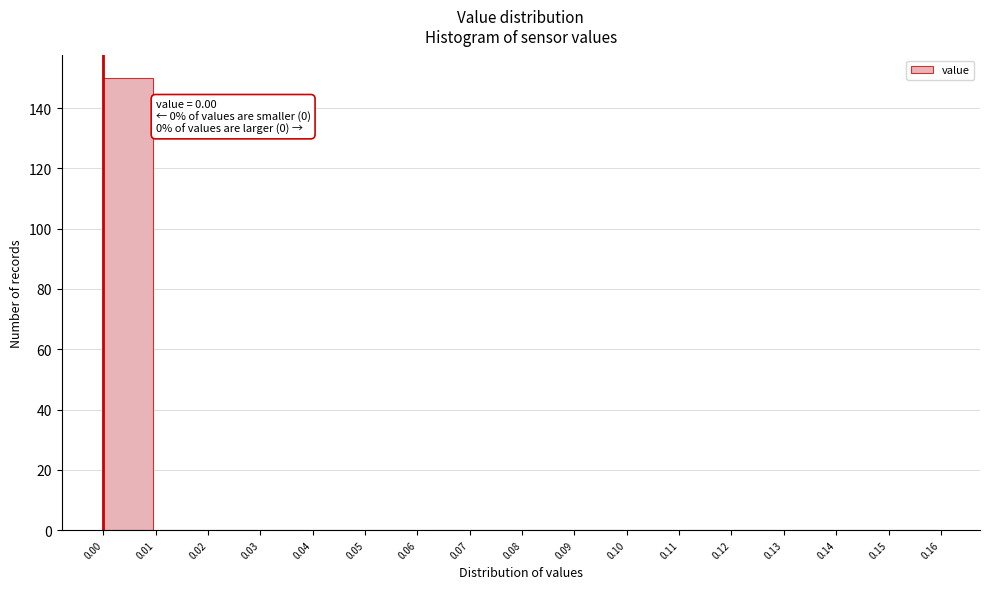

Over which range of the x-axis is the bar tallest?

0.00 to 0.01